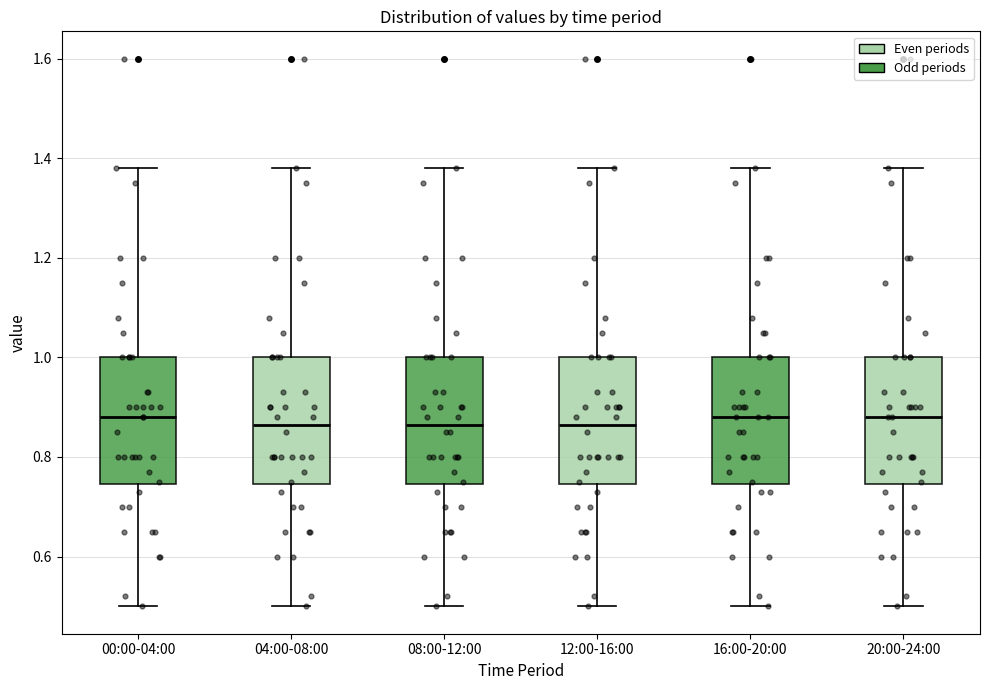

Reading left to right, read every box against the y-axis: the position of its median line, the range the box covers, and the ends of its whiskers. The values are not printed on the chart, so give them approximately, as read against the axis.

00:00-04:00: median 0.88, box 0.74 to 1.00, whiskers 0.50 to 1.38
04:00-08:00: median 0.86, box 0.74 to 1.00, whiskers 0.50 to 1.38
08:00-12:00: median 0.86, box 0.74 to 1.00, whiskers 0.50 to 1.38
12:00-16:00: median 0.86, box 0.74 to 1.00, whiskers 0.50 to 1.38
16:00-20:00: median 0.88, box 0.74 to 1.00, whiskers 0.50 to 1.38
20:00-24:00: median 0.88, box 0.74 to 1.00, whiskers 0.50 to 1.38